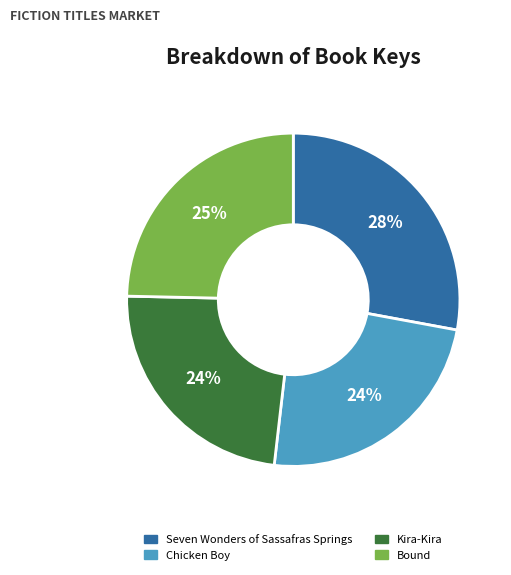

To the nearest percent, what portion does Kira-Kira represent?

24%